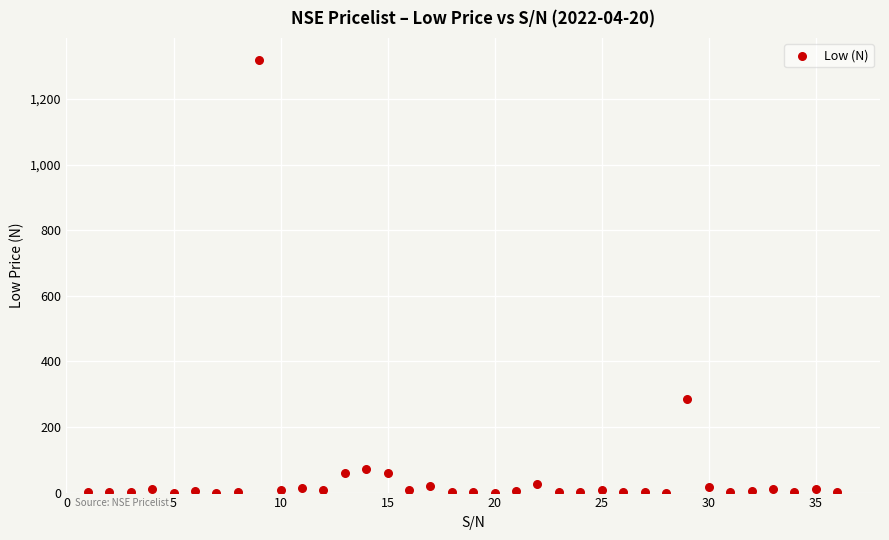

What Y value in the scatter plot is closest to 660?

285.4